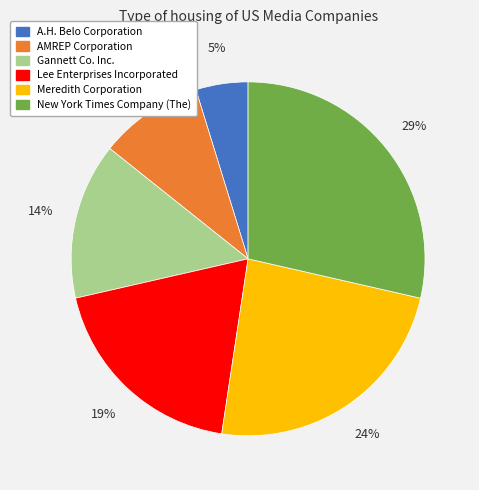

Approximately how many times larger is the value at AMREP Corporation compared to Lee Enterprises Incorporated?

0.5